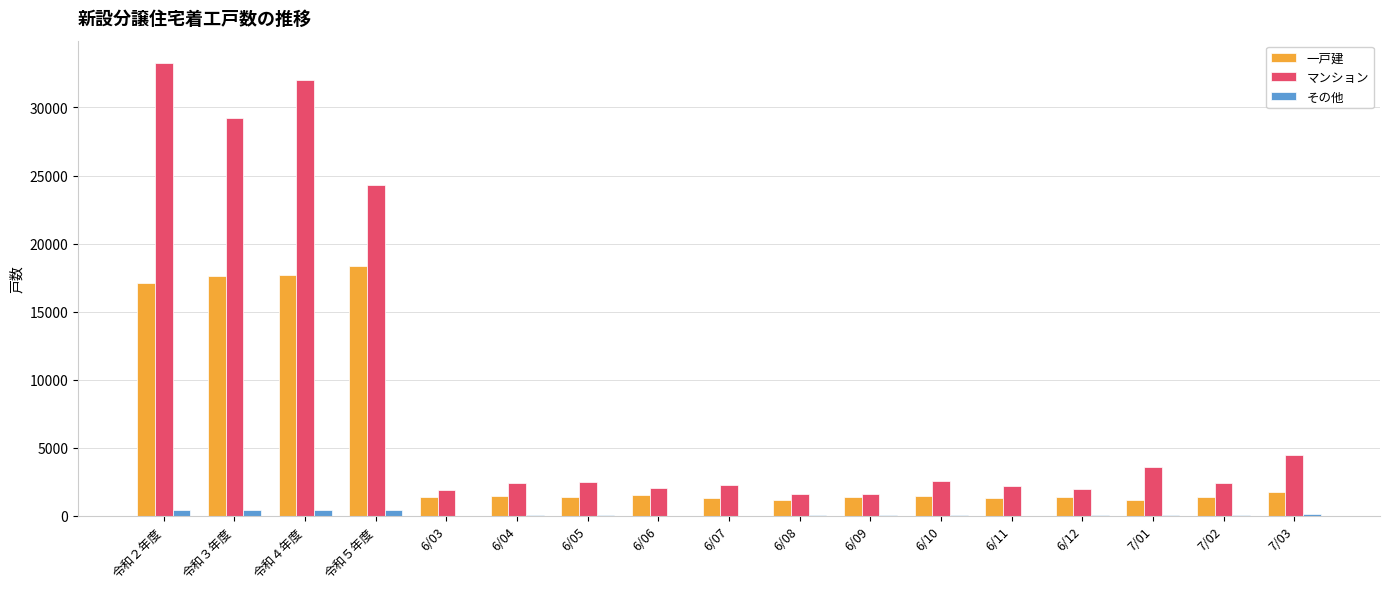

The value of 一戸建 at 6/10 is 1453. True or false?

True